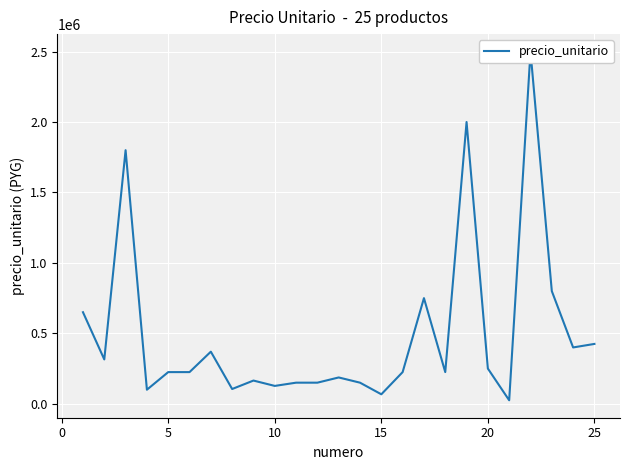

What is the sum of all values?

12386500